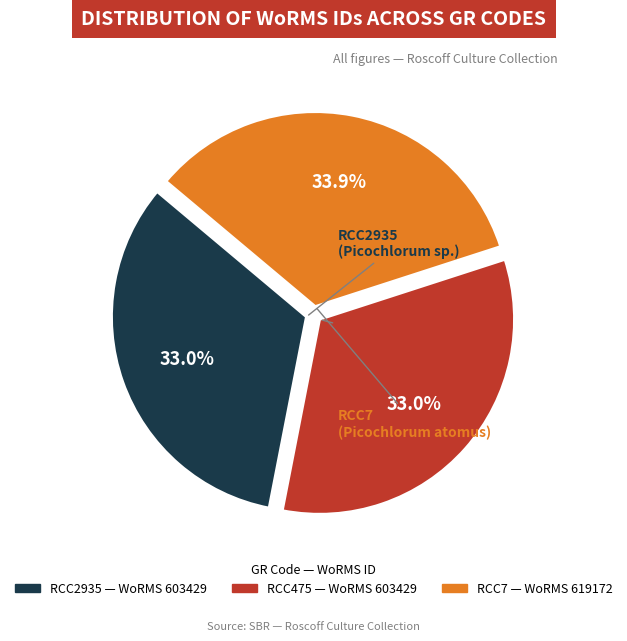

The RCC2935 slice represents 33% of the pie. True or false?

True